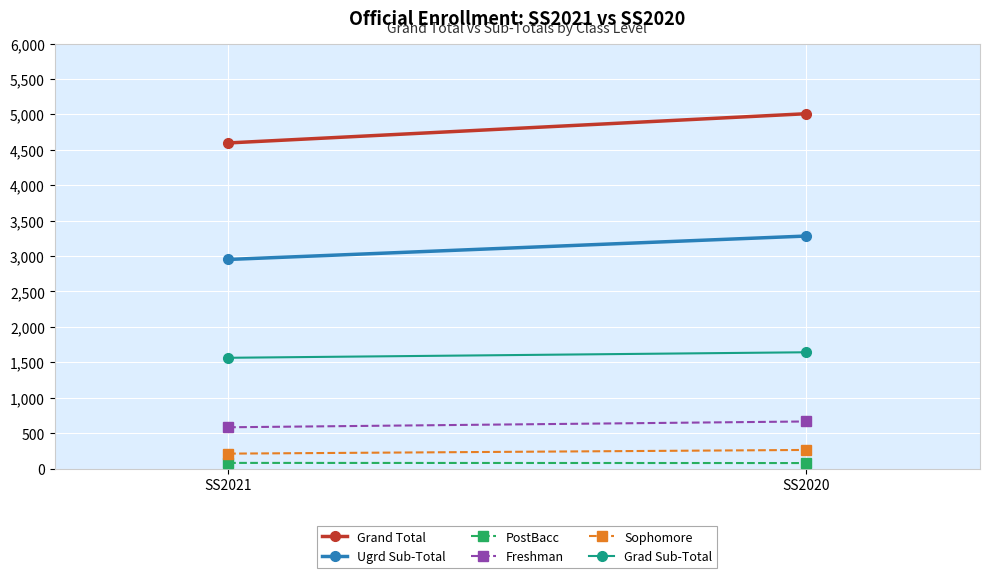

What are all the series names shown in the legend?

Grand Total, Ugrd Sub-Total, PostBacc, Freshman, Sophomore, Grad Sub-Total